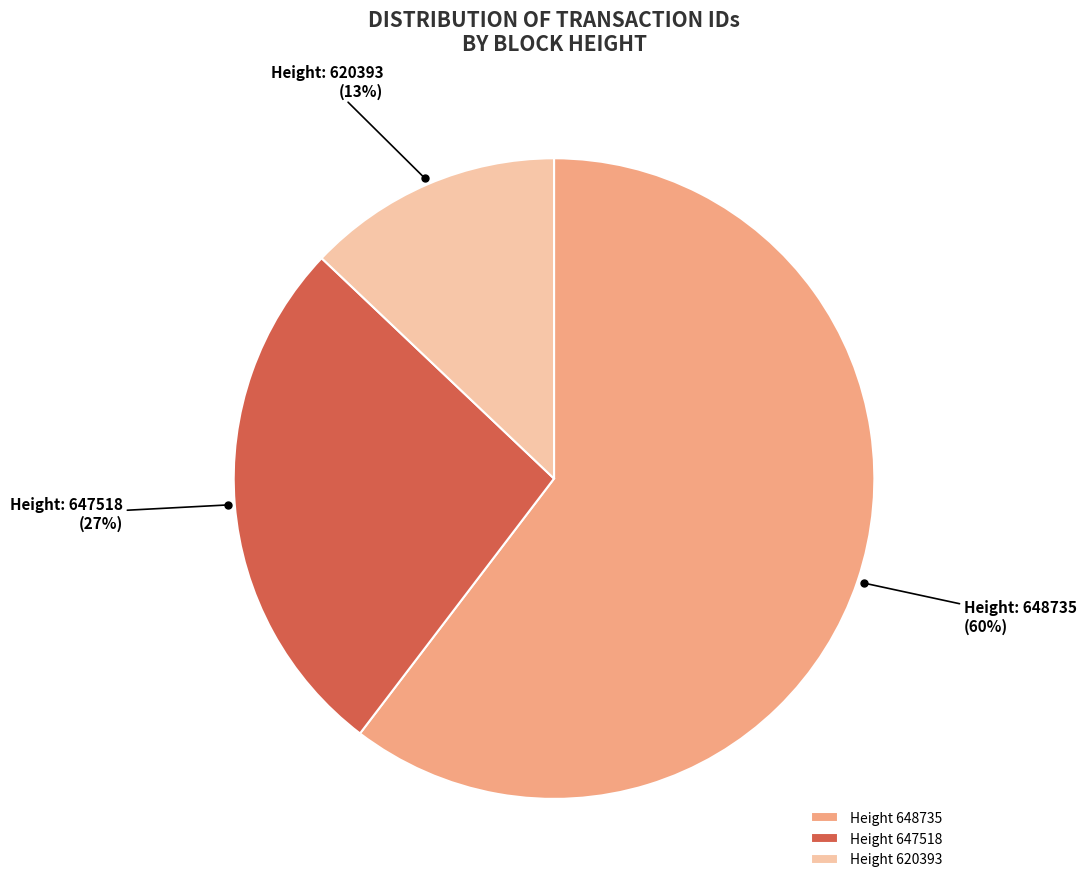

To the nearest percent, what percentage of the pie is Height 620393?

13%